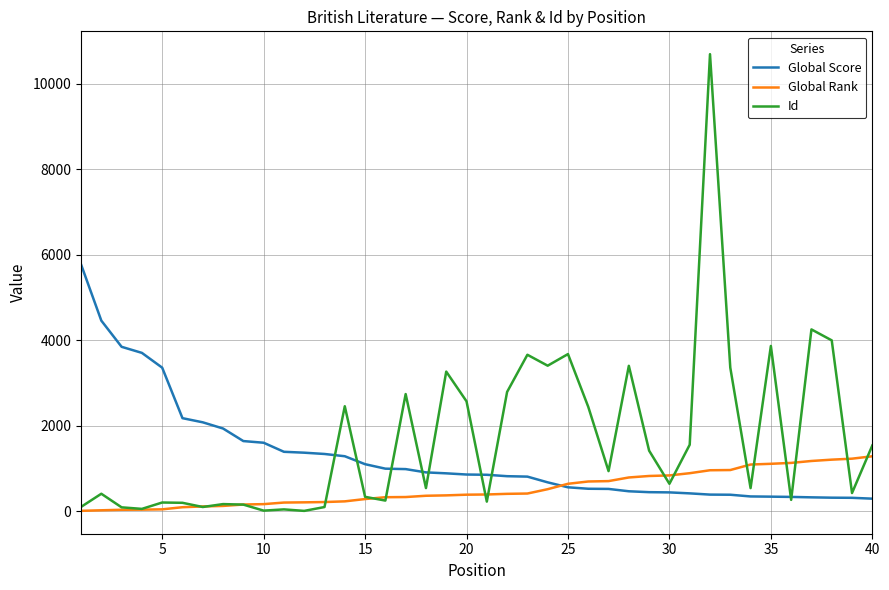

What is the lowest value of the Global Score series?

295